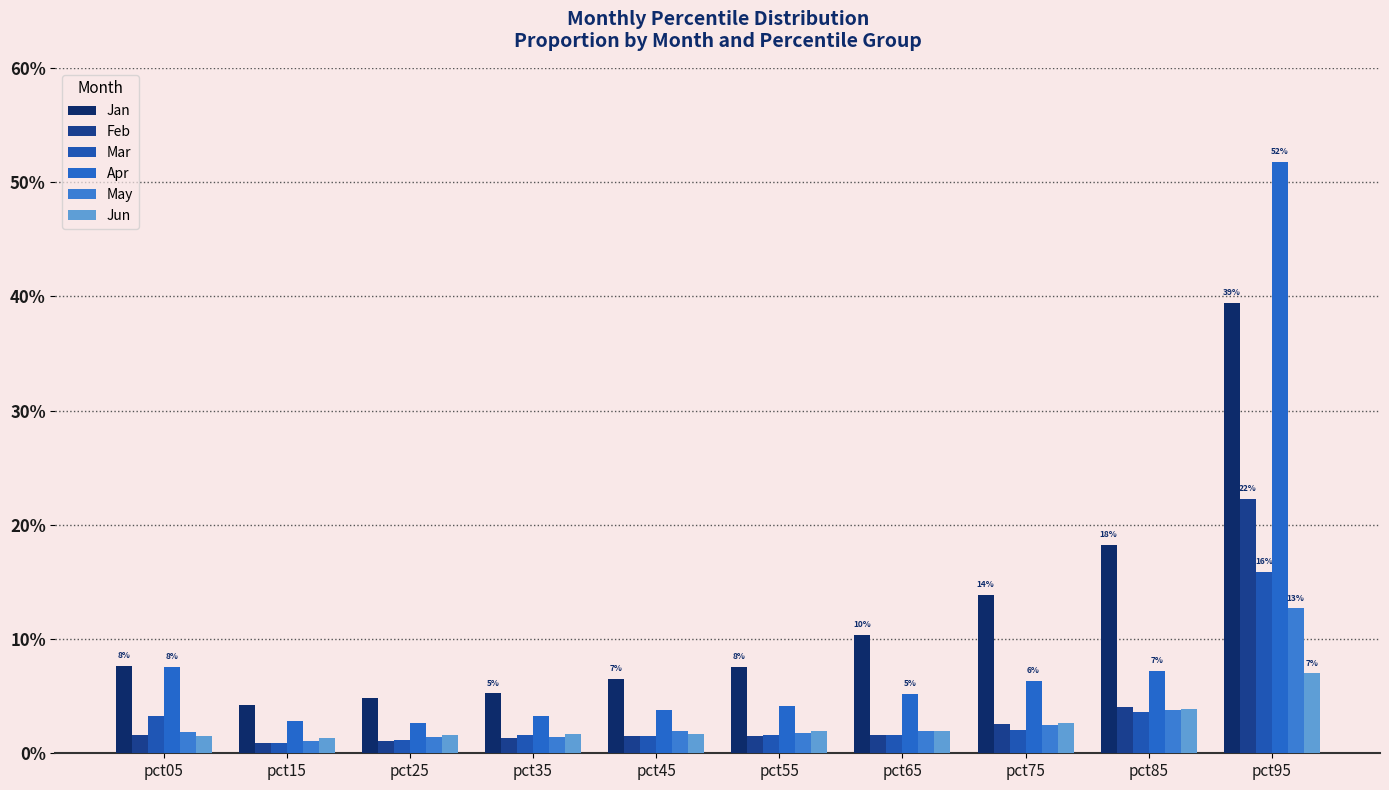

Are the bars horizontal?

No